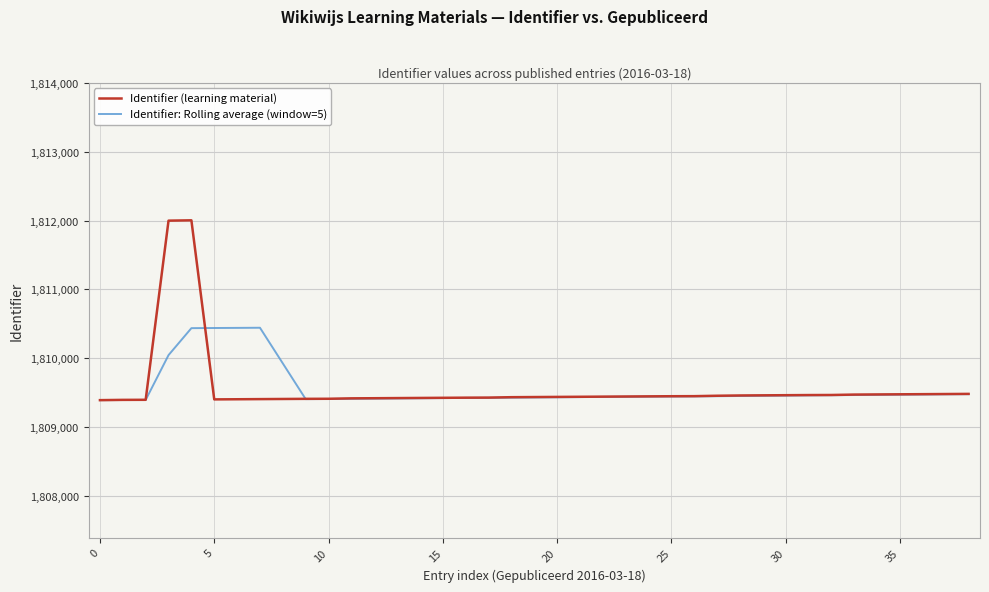

What is the greatest value displayed?

1812006.0